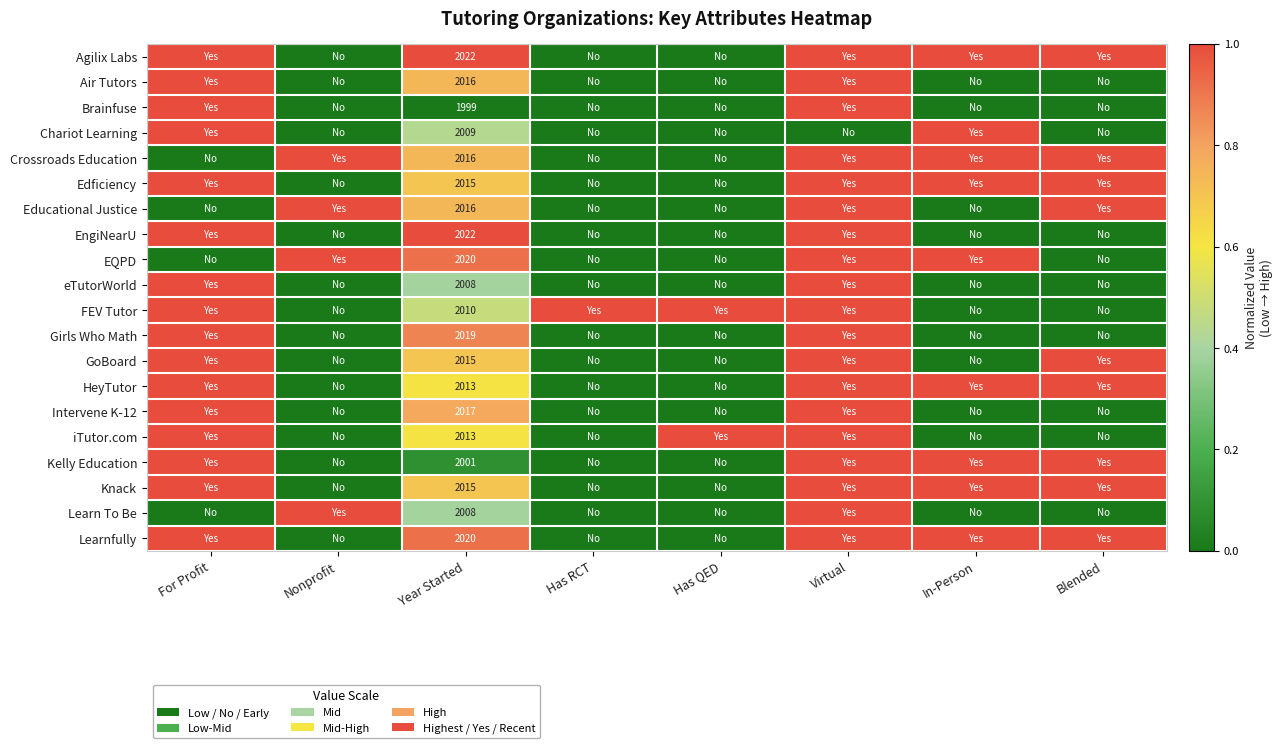

What is the spread (max minus min) of values at Year Started?

23